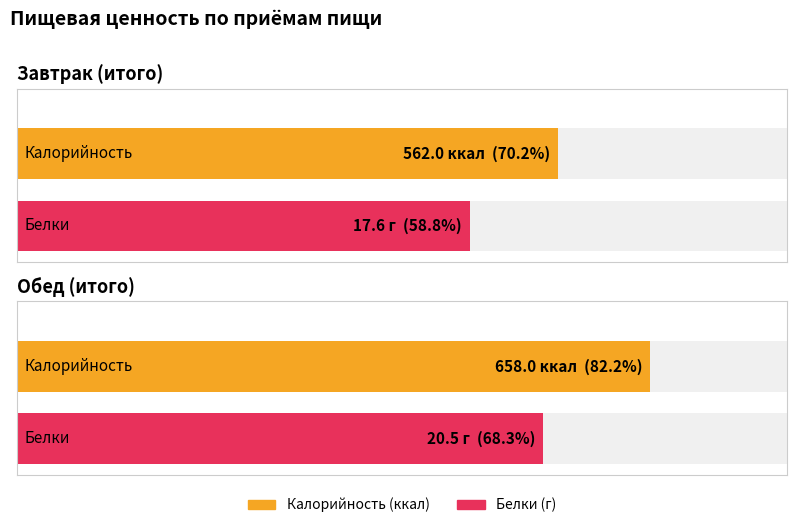

What is the sum of all Белки values?

38.1